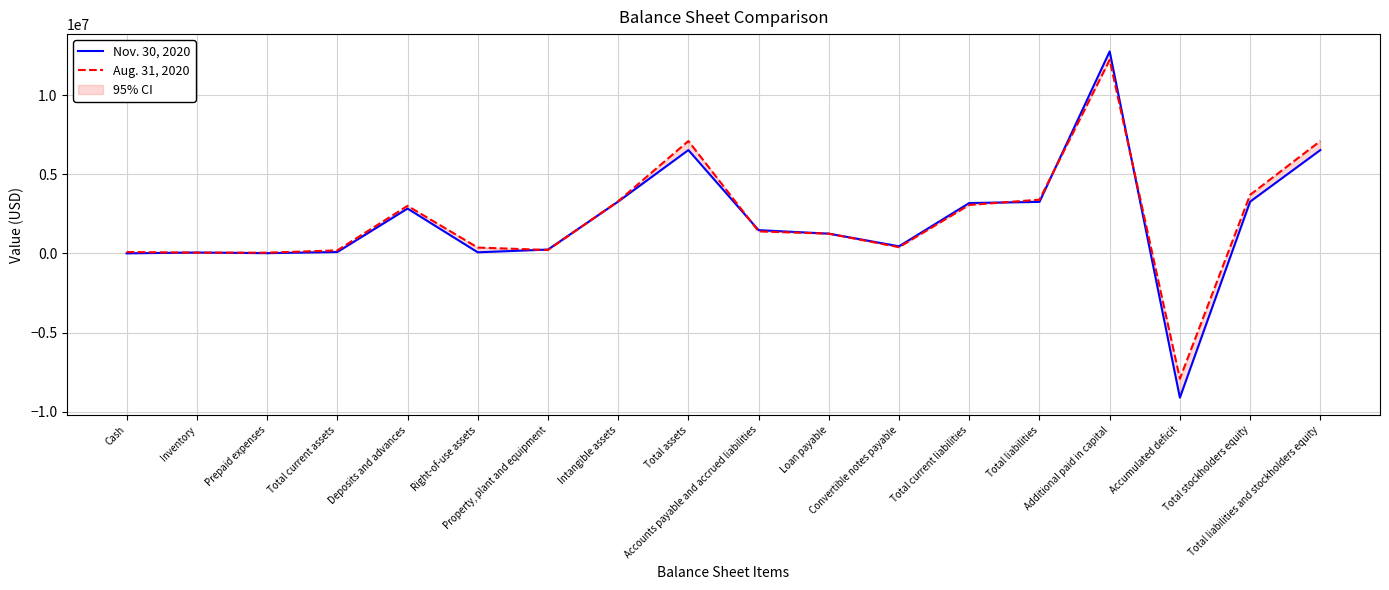

Reading left to right, list all the values displayed in this chart.

Nov. 30, 2020: 11395	60486	21486	93367	2836972	74619	248374	3279833	6533165	1475174	1253772	455484	3188402	3259049	12763253	-9104428	3274116	6533165
Aug. 31, 2020: 94047	52585	51682	198314	3008246	374997	223020	3300000	7104577	1396495	1253772	400000	3067340	3400413	12226382	-7908566	3704164	7104577